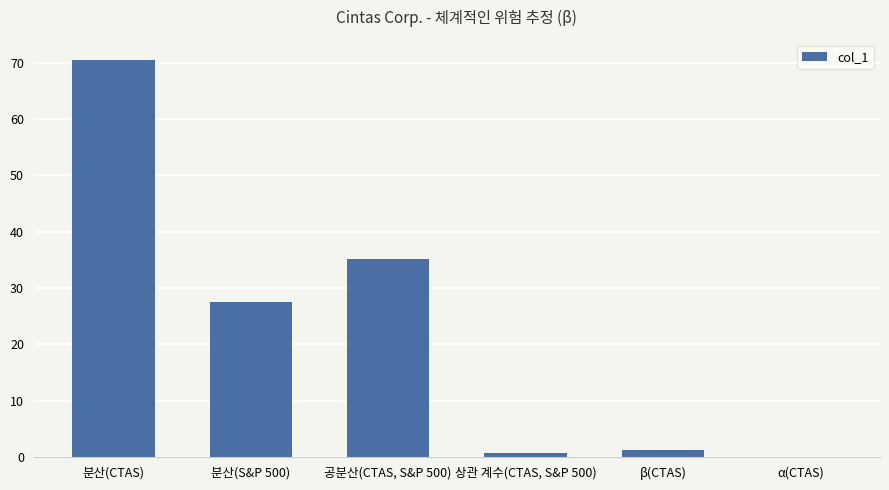

Read the value at 공분산(CTAS, S&P 500).

35.1